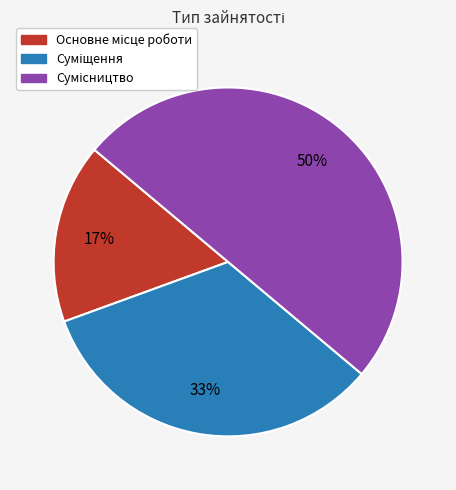

How many slices are in this pie chart?

3